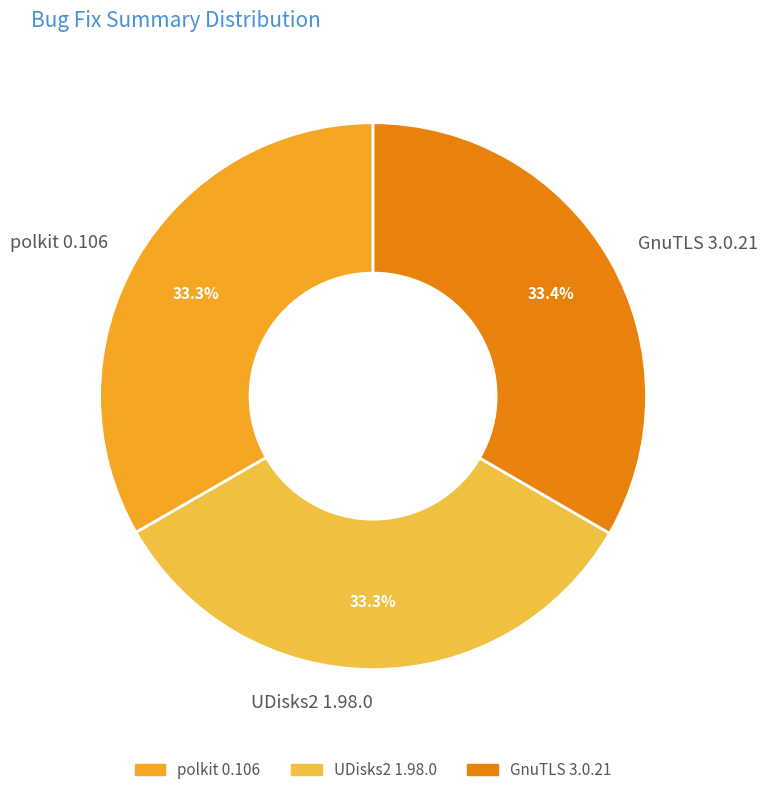

To the nearest percent, what percentage of the pie is UDisks2 1.98.0?

33%